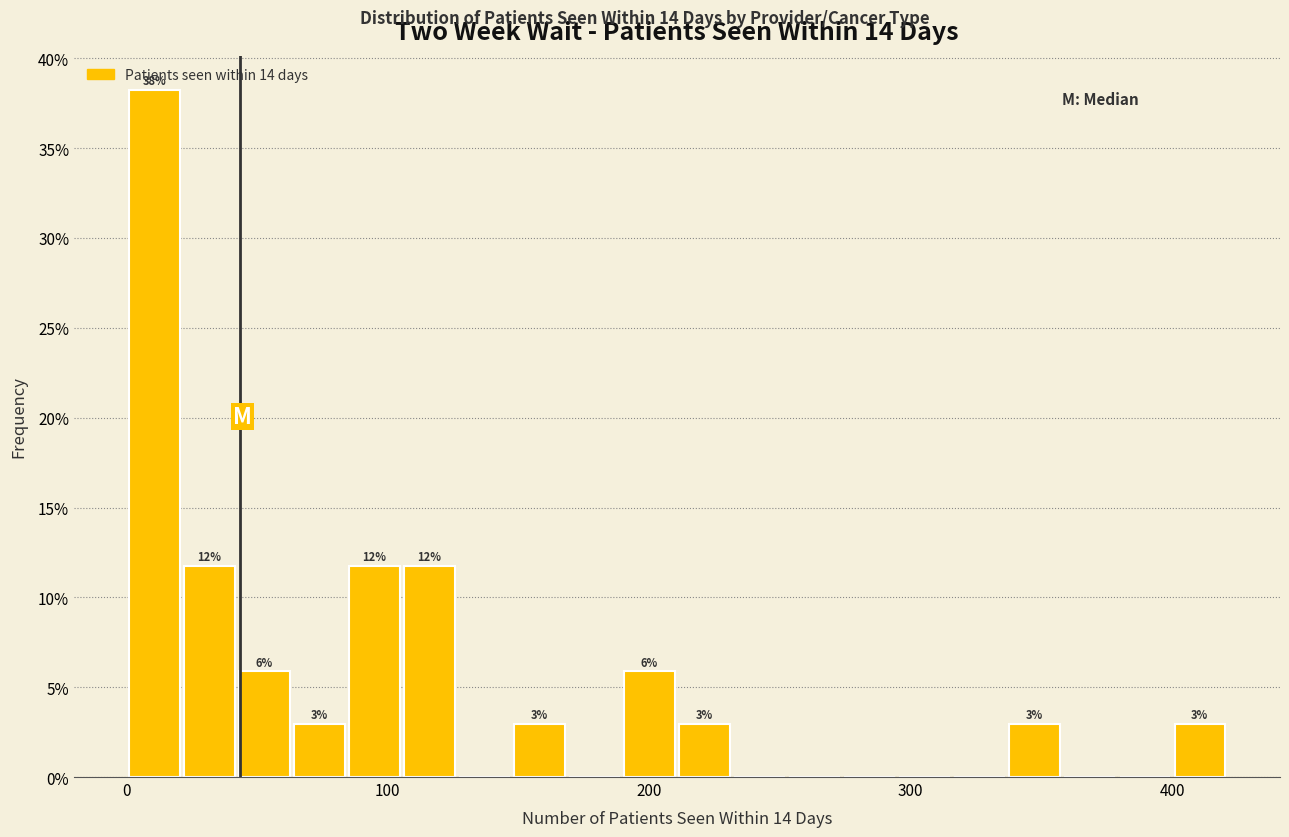

Around what value on the x-axis is the tallest bar? Give the approximate position of its centre, as read against the axis.

10